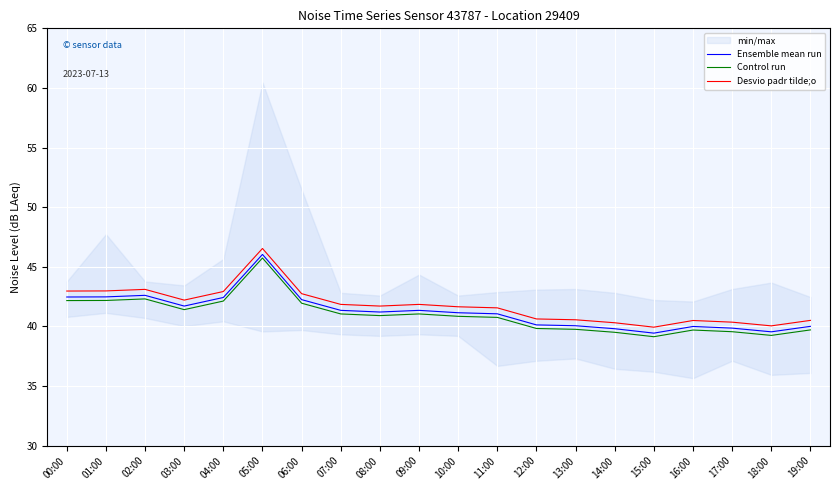

True or false: Ensemble mean run has a value of 41.1 at 10:00.

True